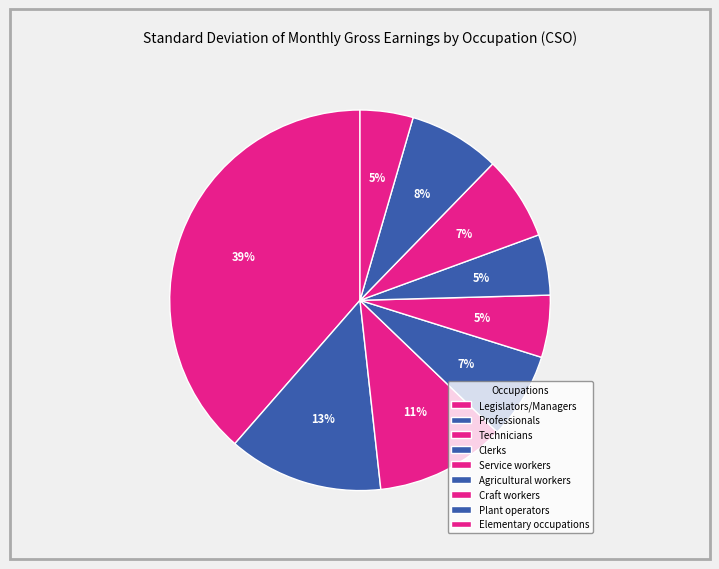

Count the number of slices in the pie.

9